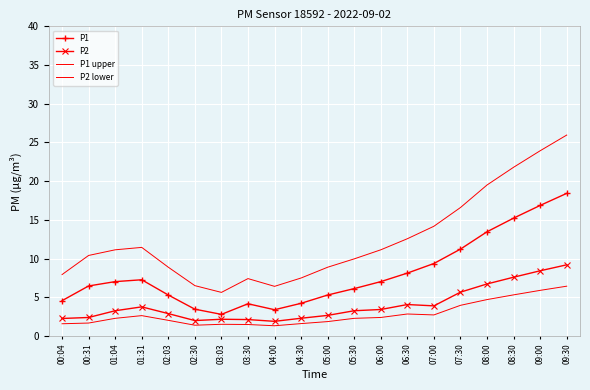

The P2 lower series shows 1.3 at 04:00. True or false?

True